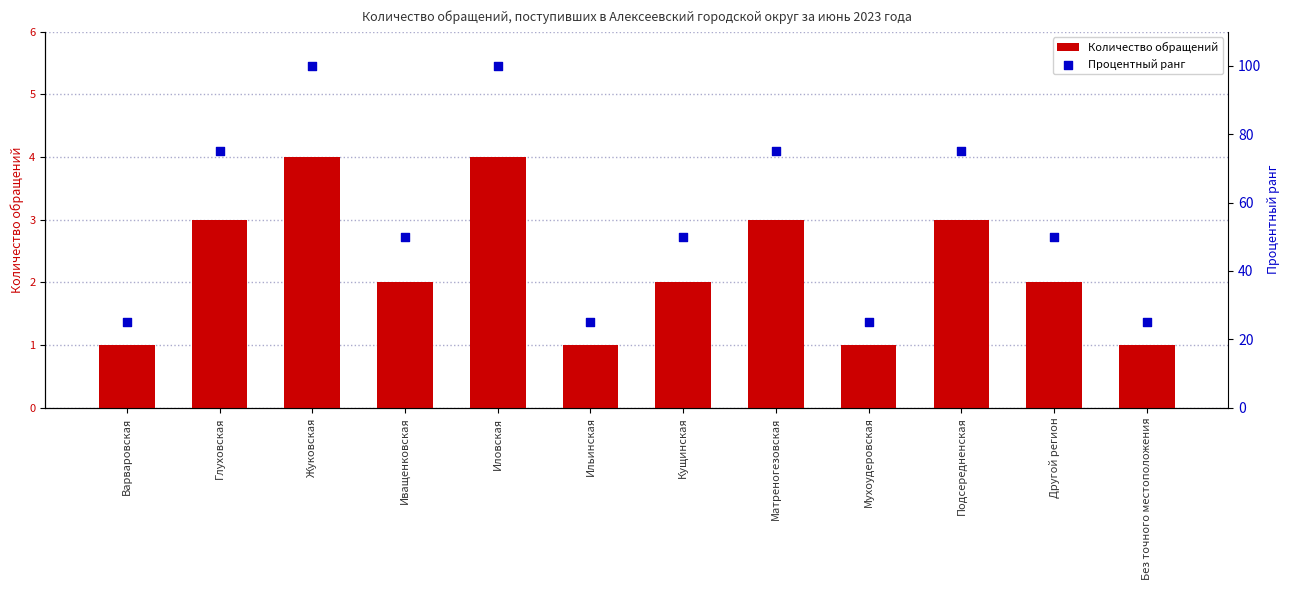

Is the value of Количество обращений at Ильинская greater than the value of Процентный ранг at Матреногезовская?

No